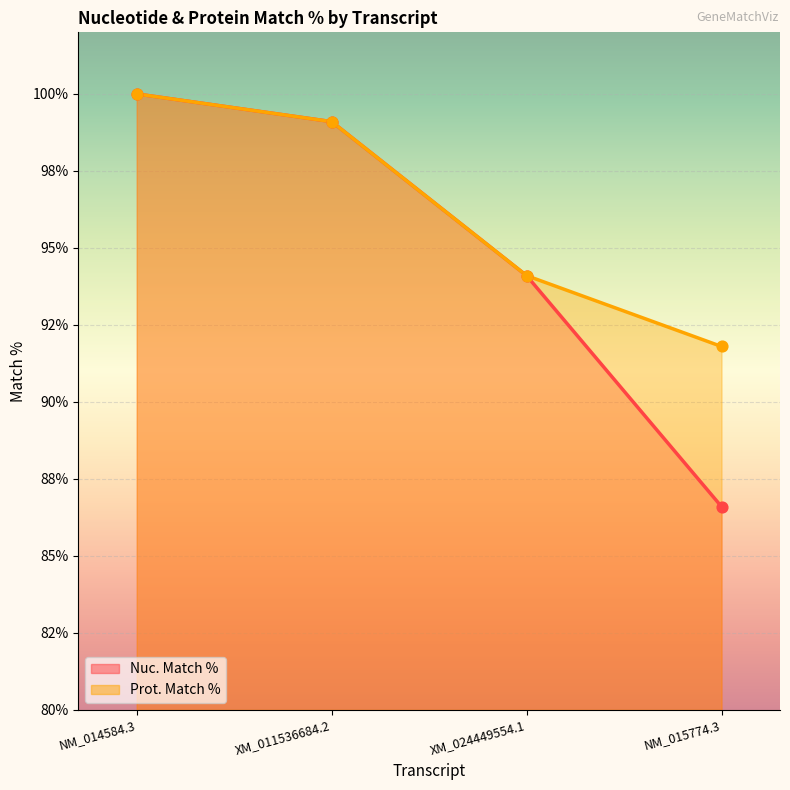

Which series reaches the maximum Y coordinate?

Nuc. Match %